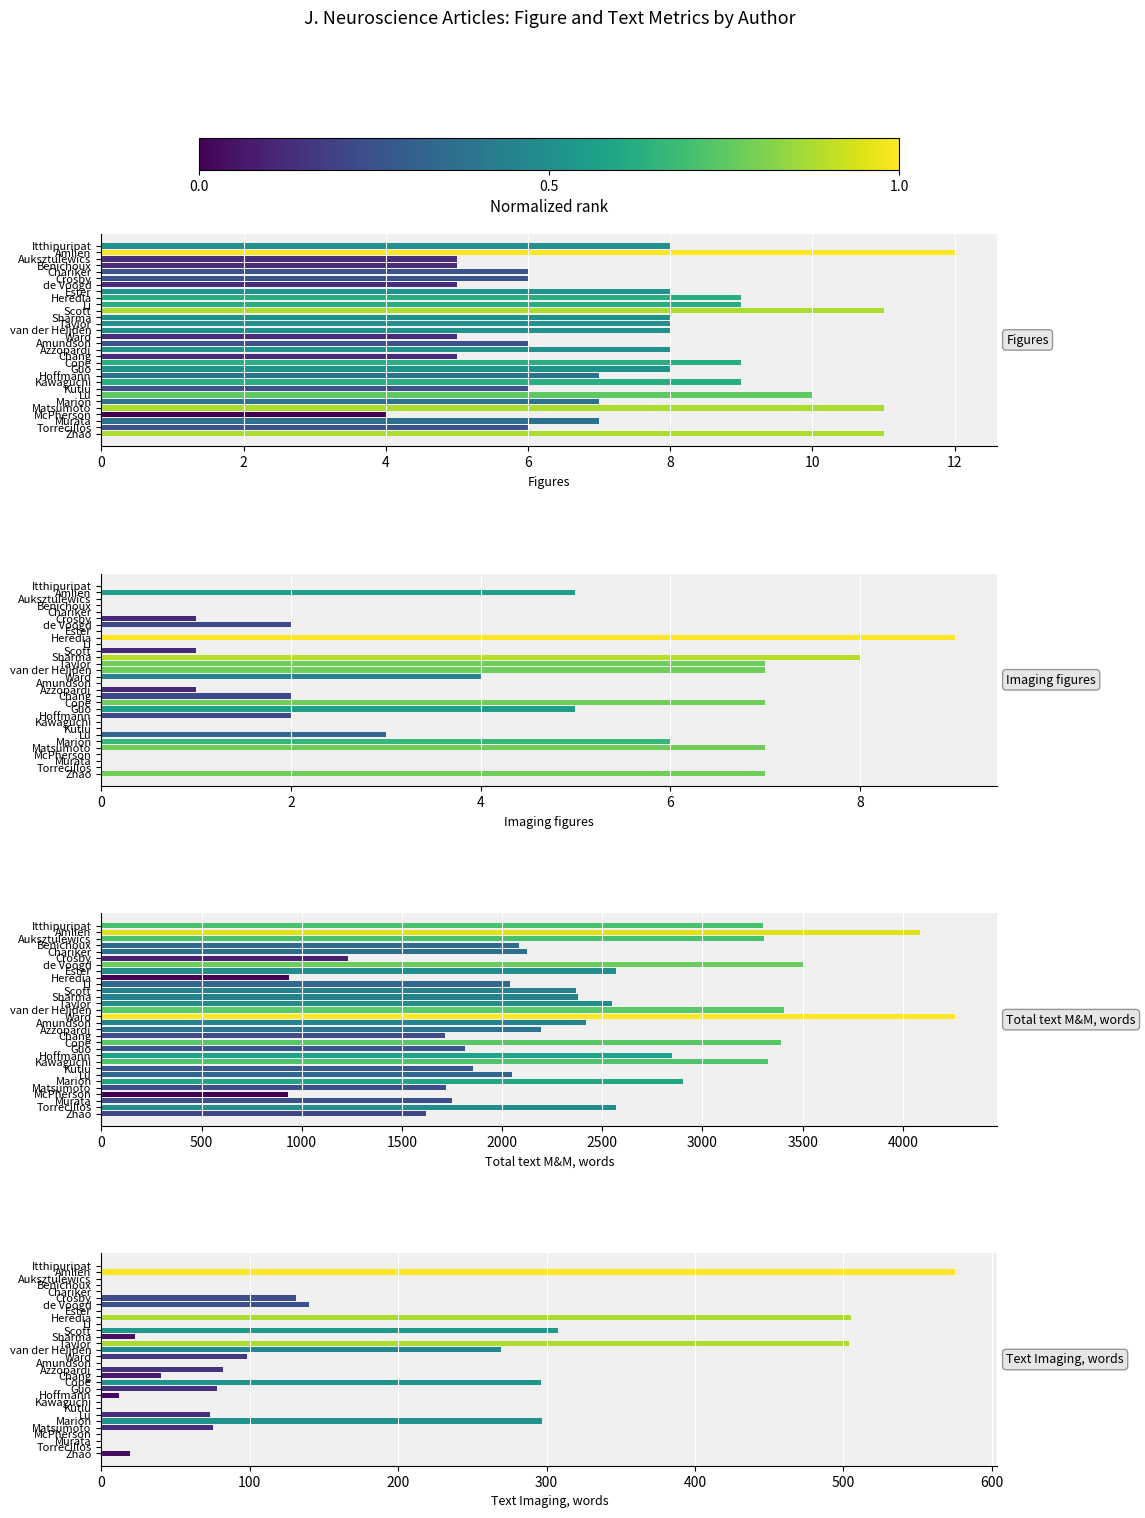

Between Auksztulewics and Ward, which series saw the biggest shift?

Total text M&M, words